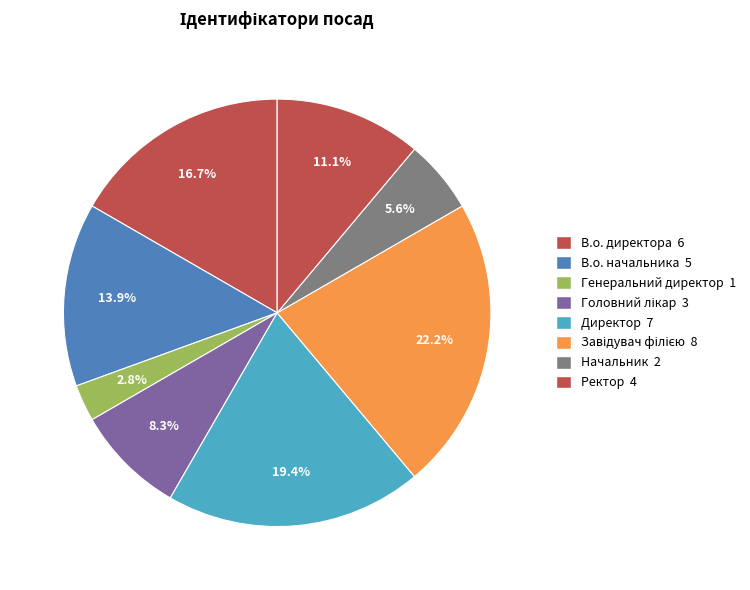

To the nearest percent, what is the average slice percentage?

12%